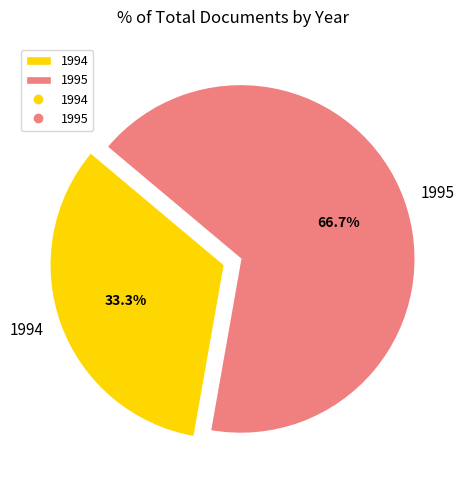

Which slice represents more than half of the pie?

1995